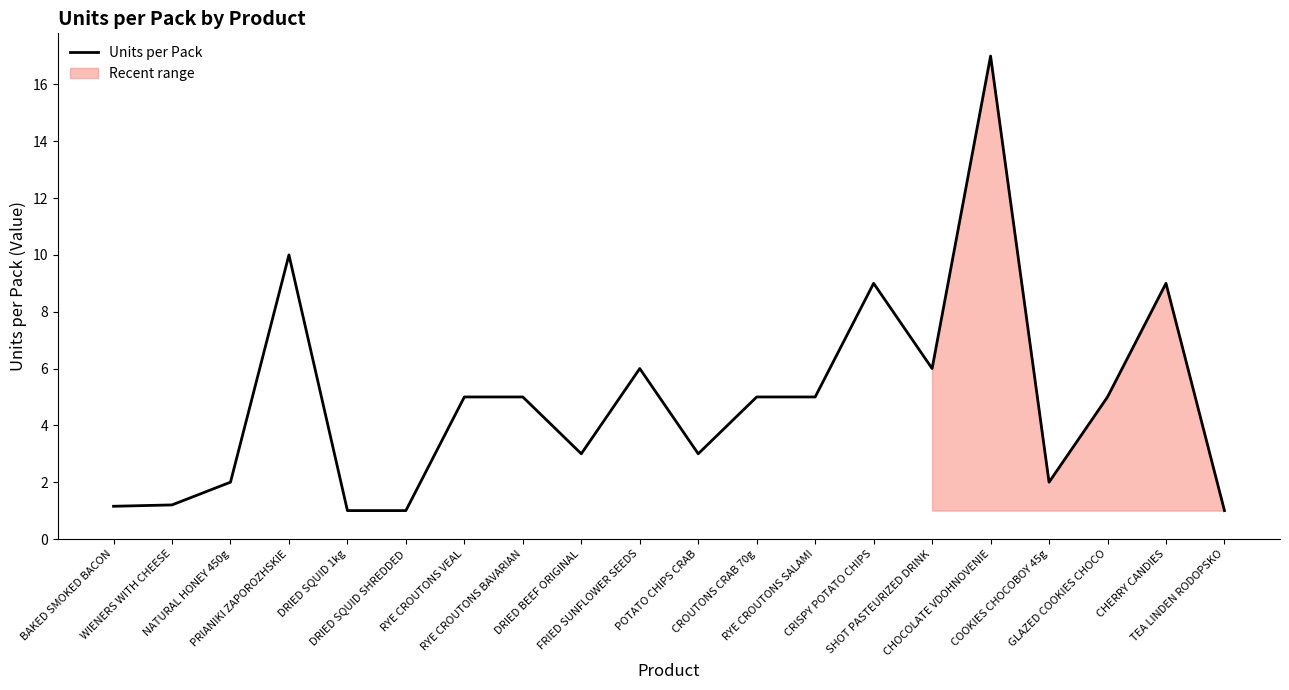

True or false: there are more than 1 points higher than both neighbors.

True